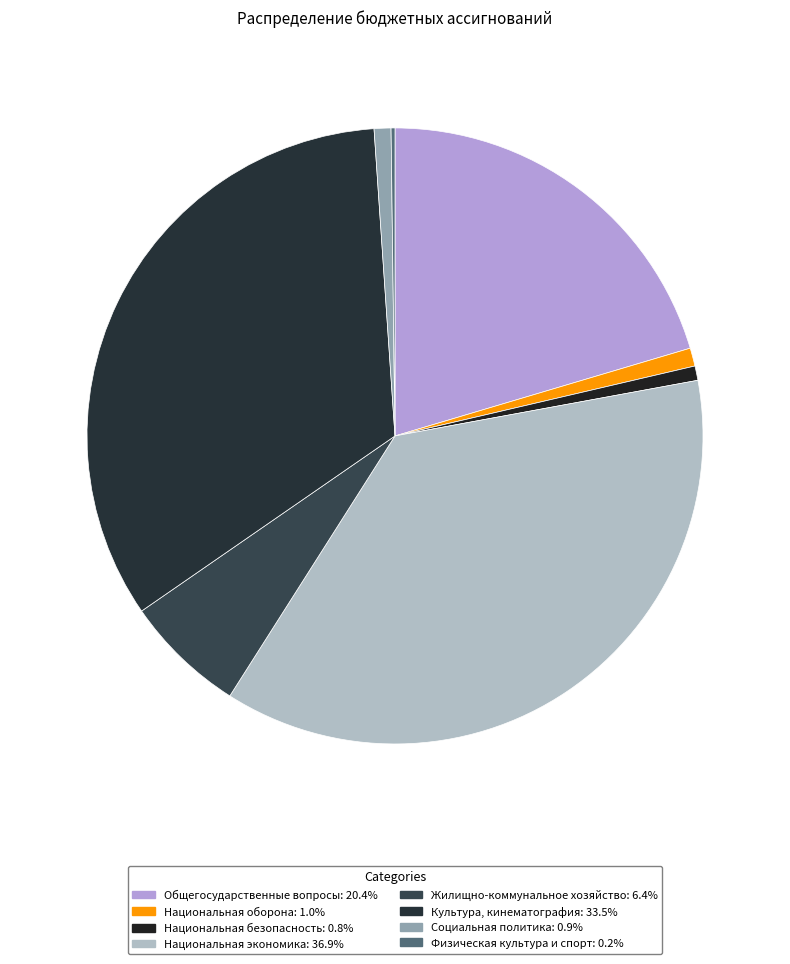

To the nearest percent, what is the difference between the Национальная безопасность and Жилищно-коммунальное хозяйство slice percentages?

6%